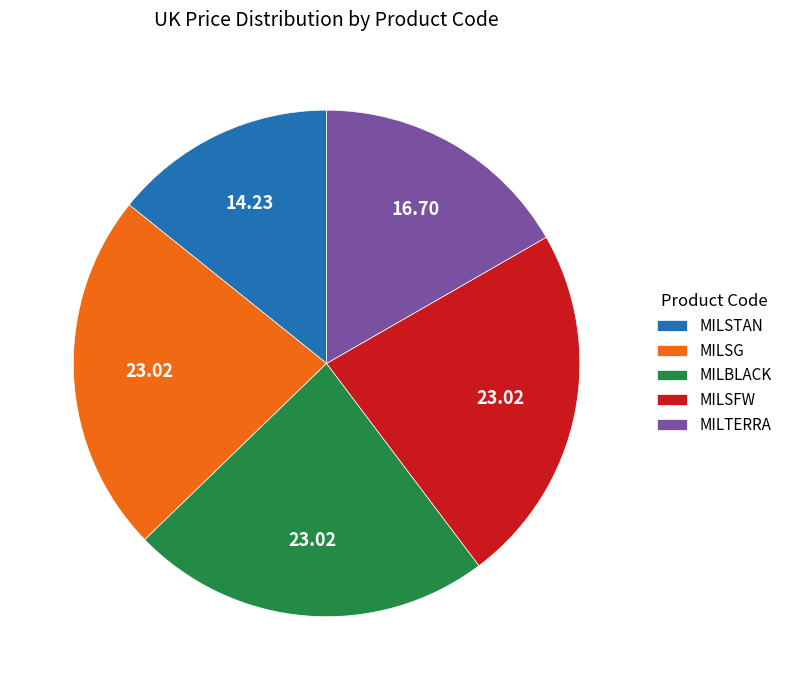

Is the sum of MILSFW and MILSG greater than half?

No